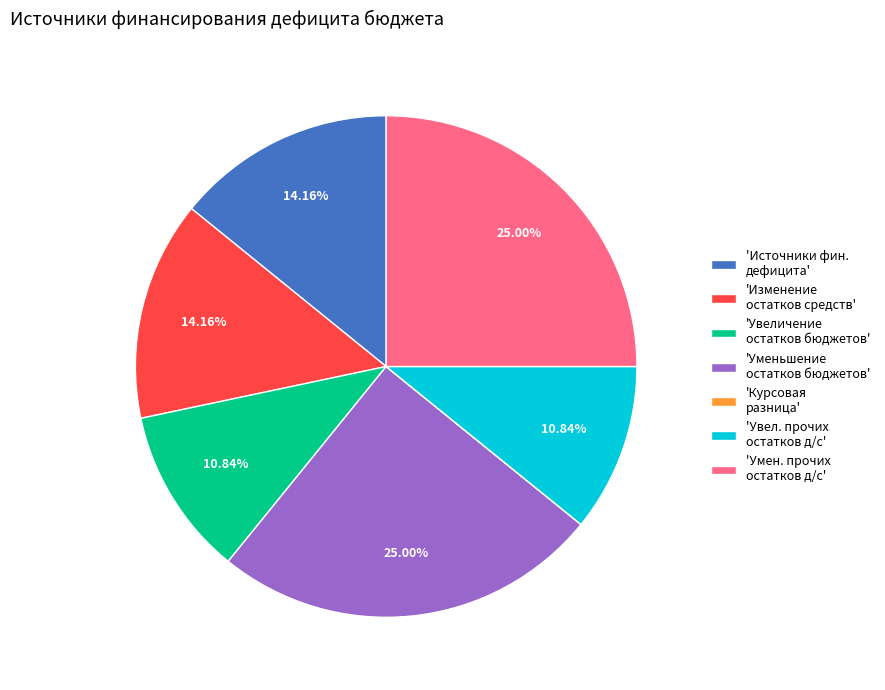

Is the sum of 'Источники фин. дефицита' and 'Уменьшение остатков бюджетов' greater than half?

No